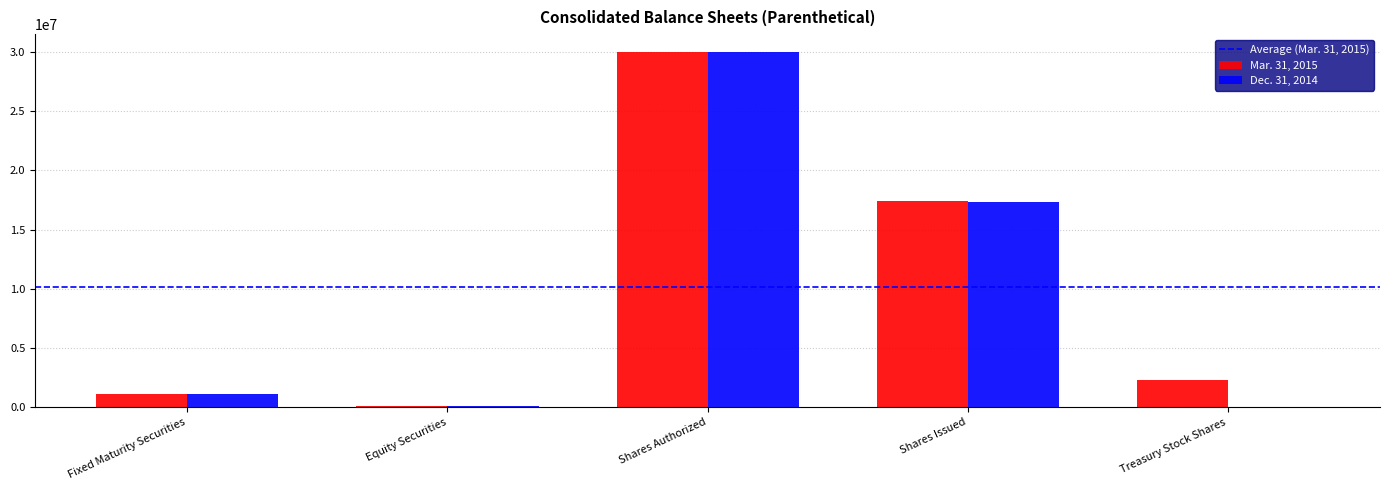

Which series changed the most between Fixed Maturity Securities and Shares Authorized?

Mar. 31, 2015